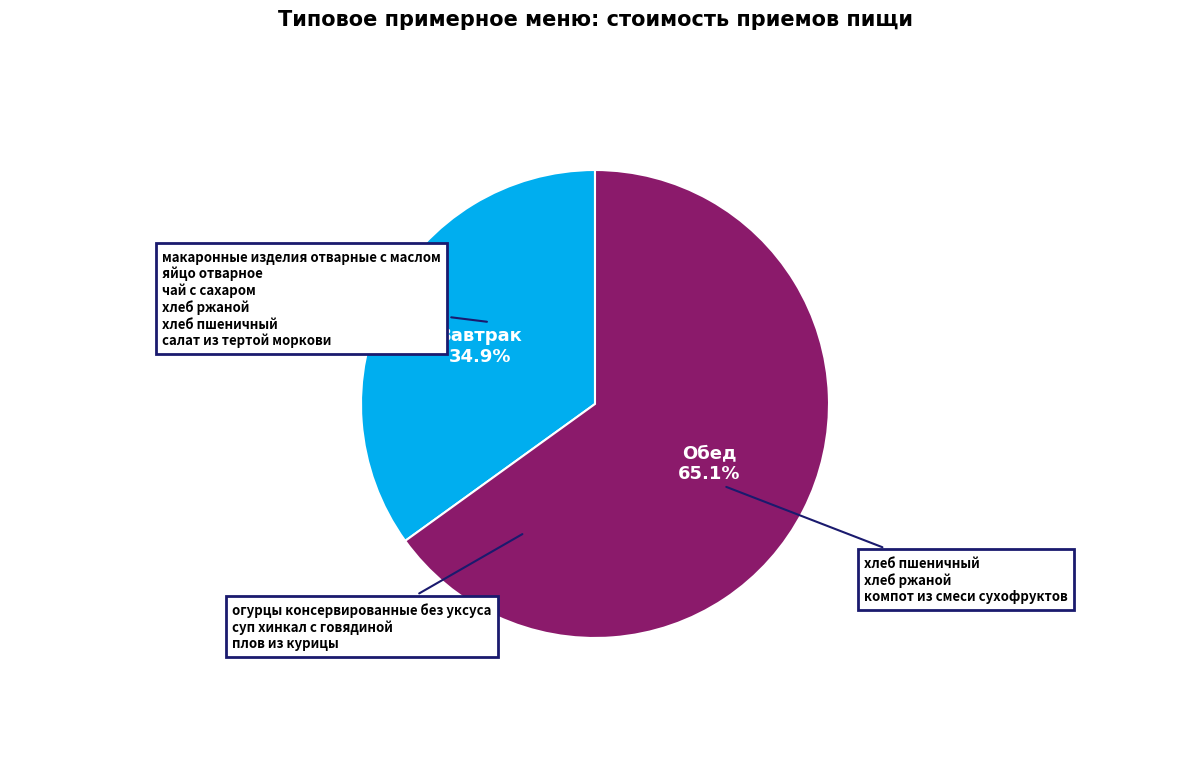

Is there any slice that represents more than half of the pie?

Yes